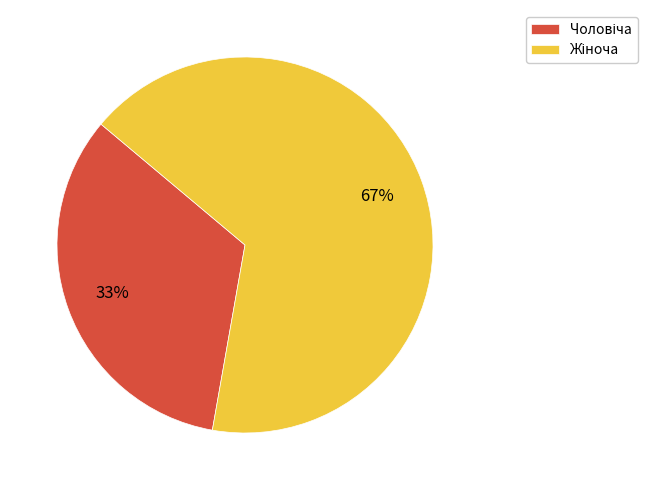

To the nearest percent, what is the average slice percentage?

50%